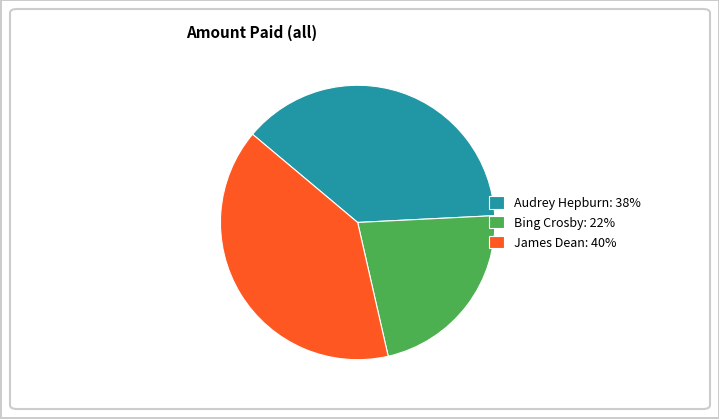

Is the sum of Bing Crosby: 22% and James Dean: 40% greater than half?

Yes